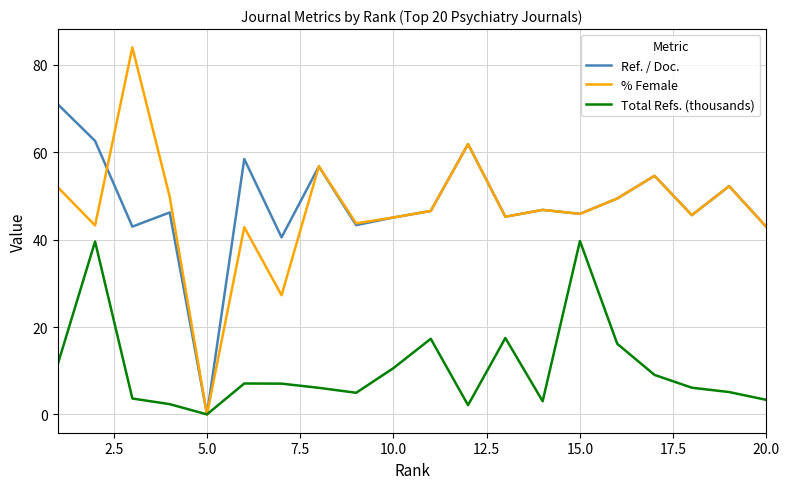

Which series has the widest spread of values?

% Female